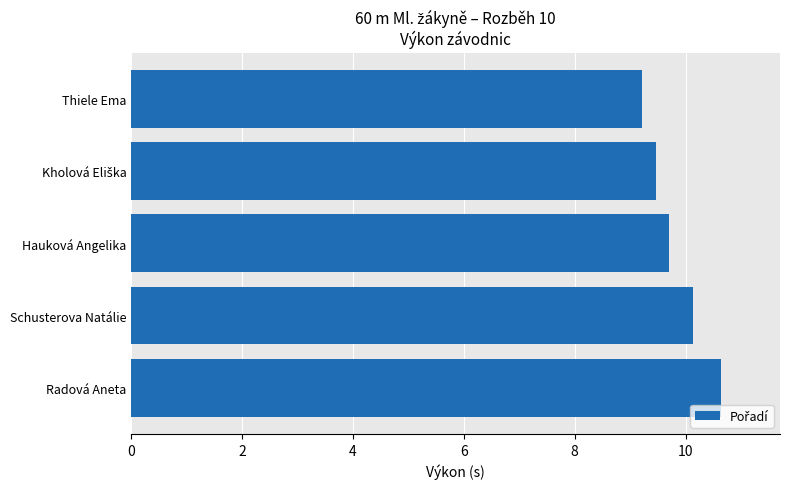

What is the sum of all values?

49.2